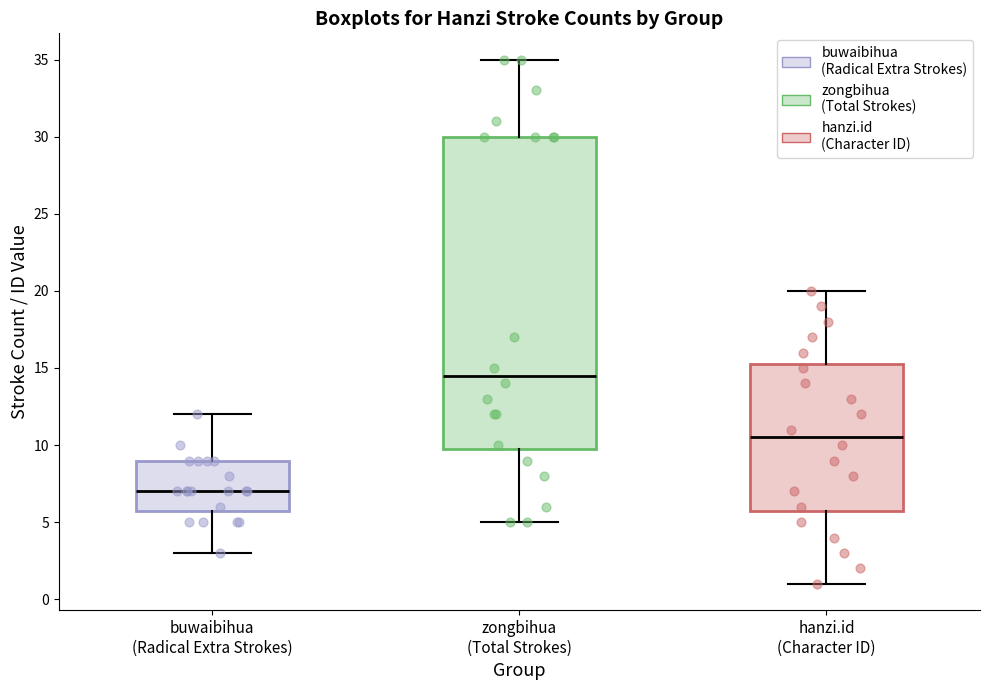

Where is the upper edge of the box for hanzi.id (Character ID) on the y-axis? The values are not printed on the chart, so give them approximately, as read against the axis.

15.5